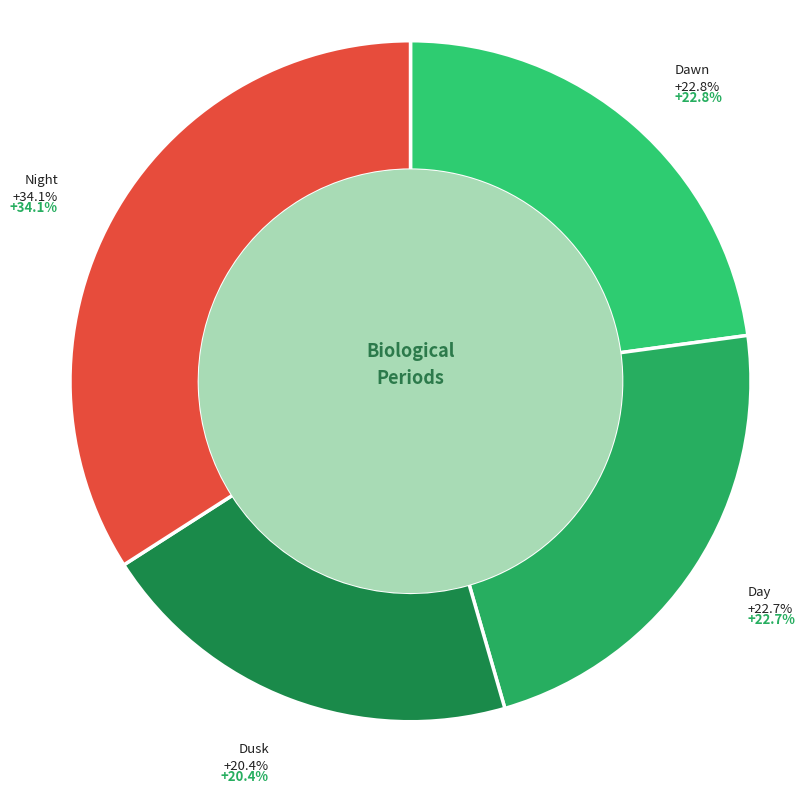

To the nearest percent, what portion does Night represent?

34%